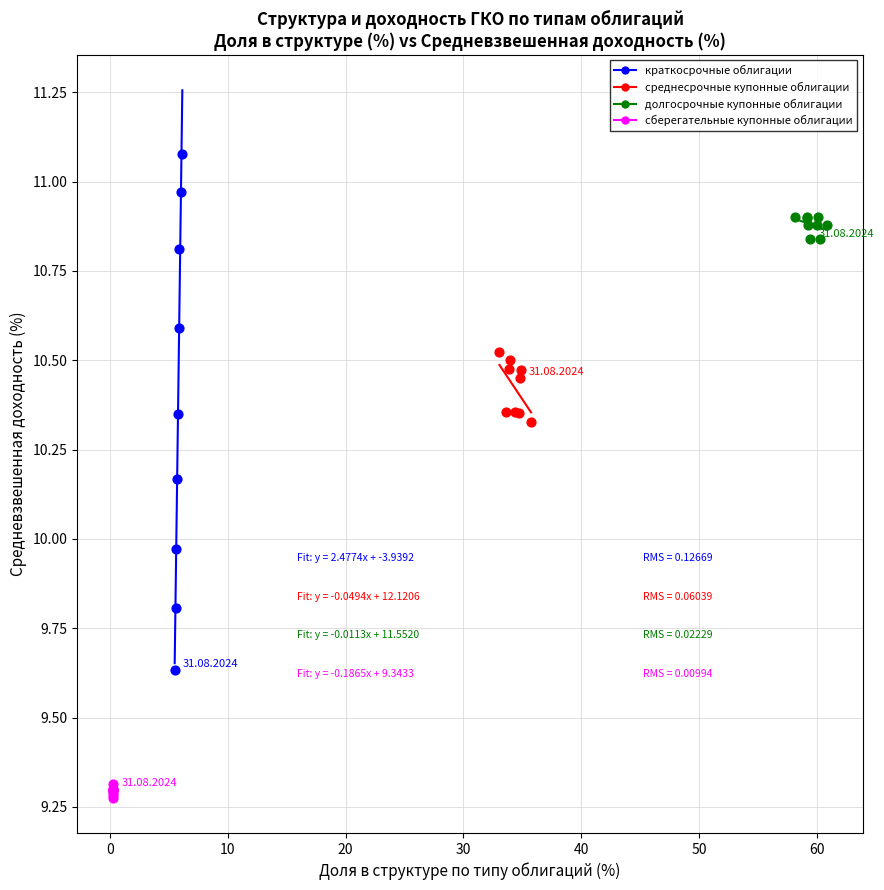

What are all the series names shown in the legend?

краткосрочные облигации, среднесрочные купонные облигации, долгосрочные купонные облигации, сберегательные купонные облигации